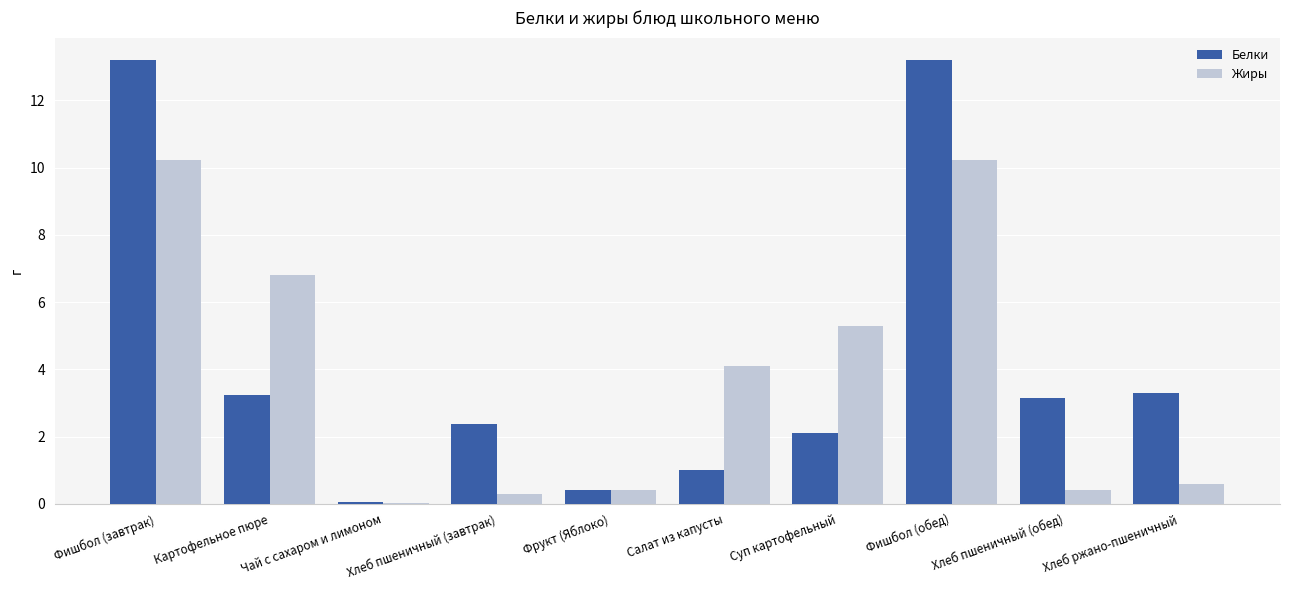

Between Салат из капусты and Фишбол (обед), which series saw the biggest shift?

Белки